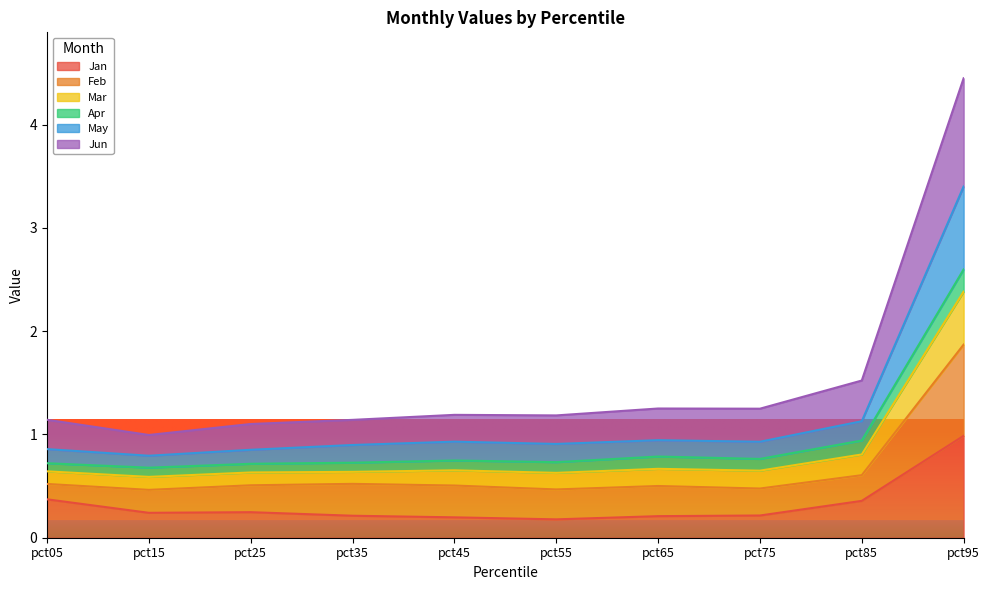

What is the difference between the highest and lowest values at pct75?

1.0